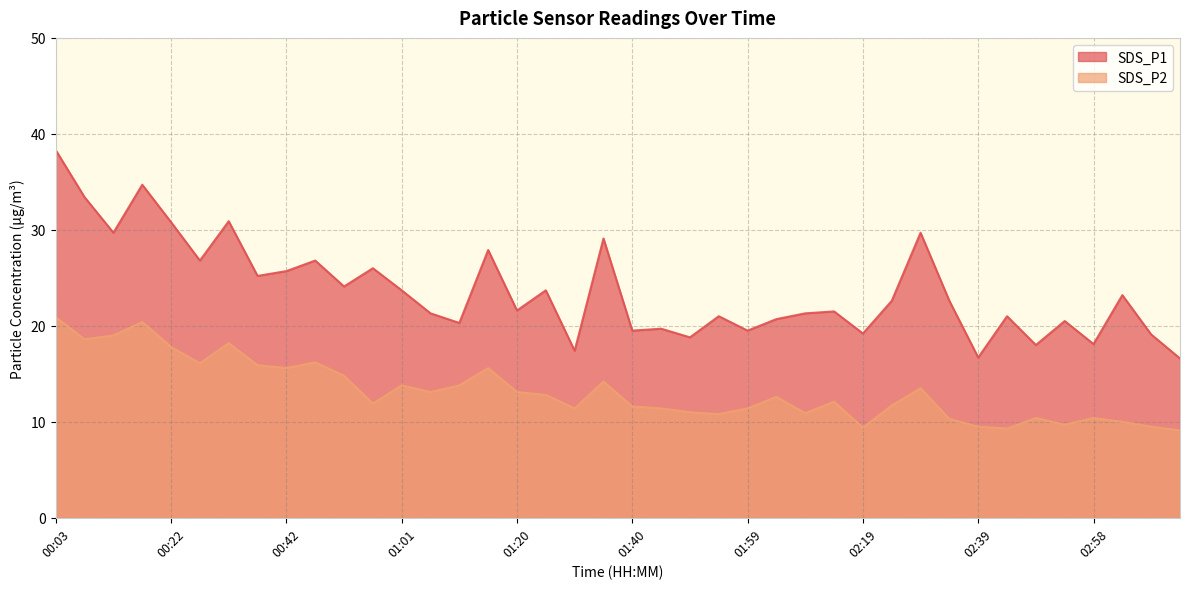

What is the total value across all series at 01:30?

28.8